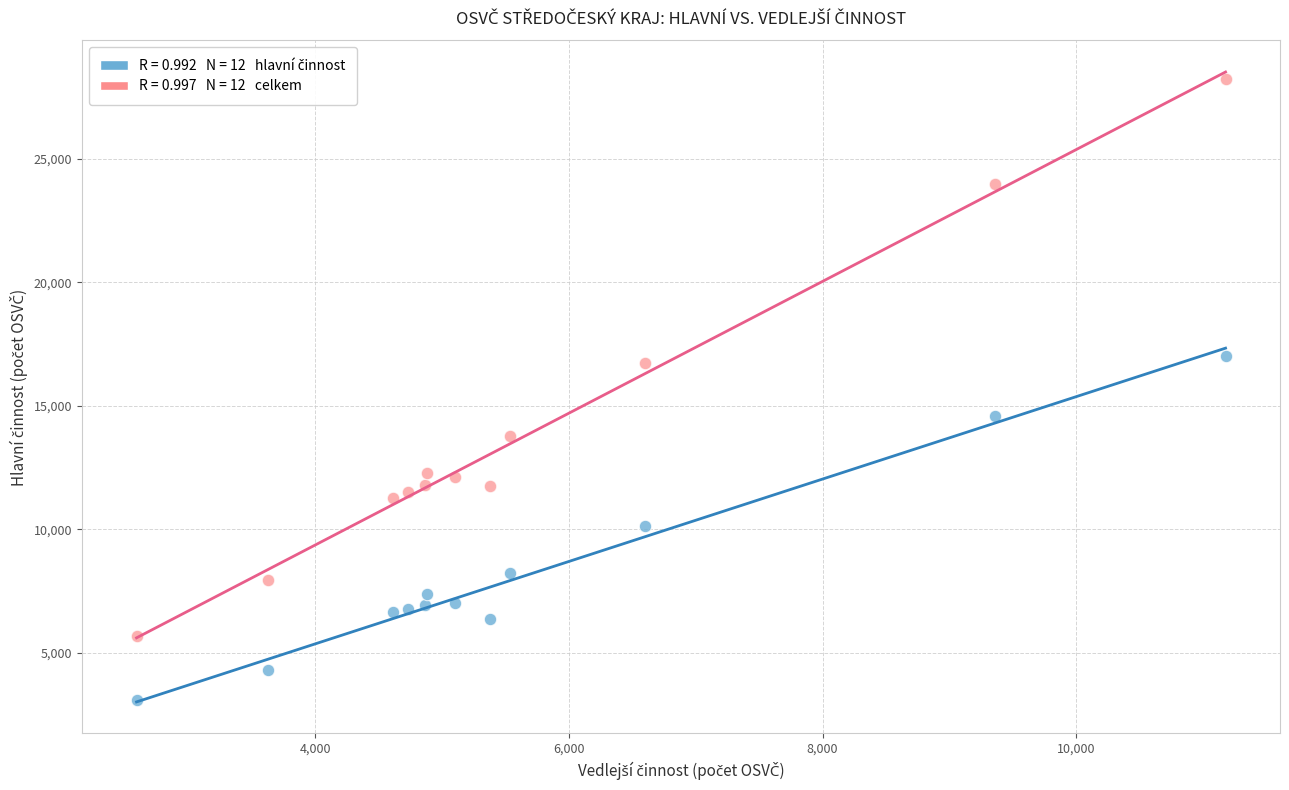

Across all data points, what is the range of Y values (max minus min)?

25124